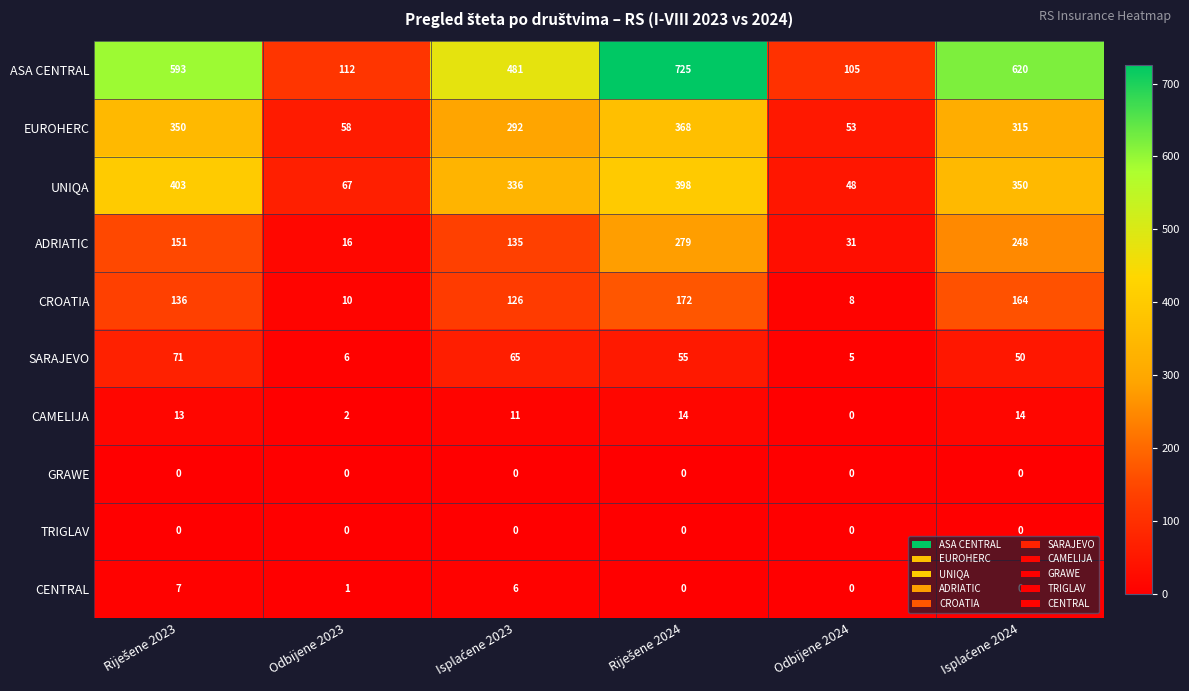

Which series has the largest range (max minus min)?

ASA CENTRAL